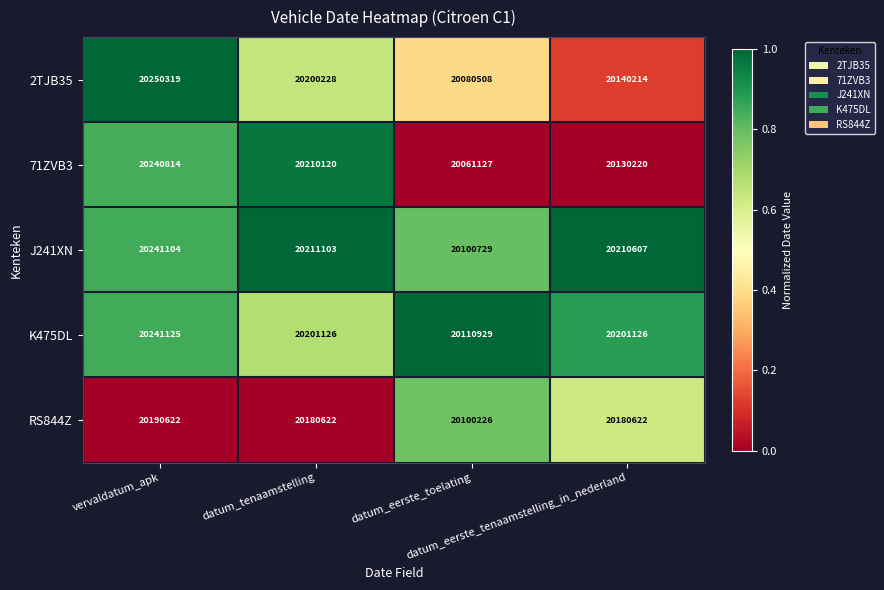

How many categories are shown in the chart?

4